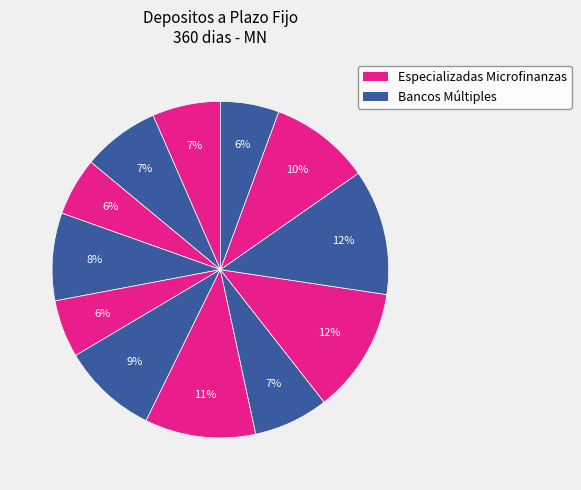

How many segments does this pie chart have?

12